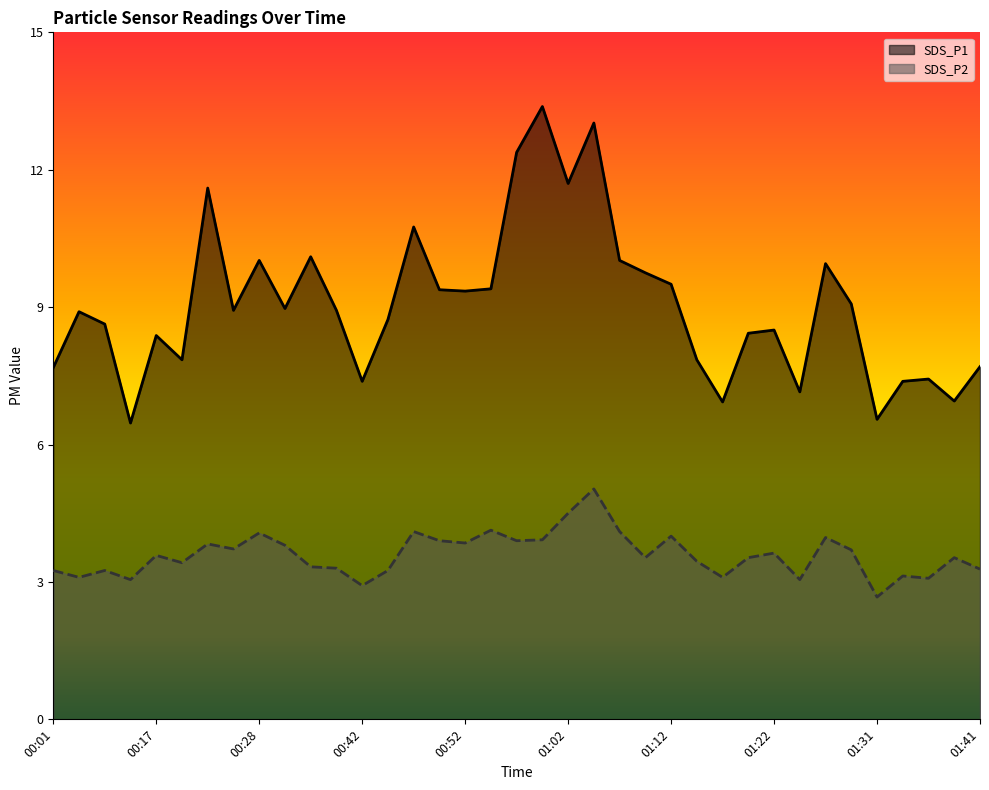

What is the difference between the highest and lowest values at 01:12?

5.5